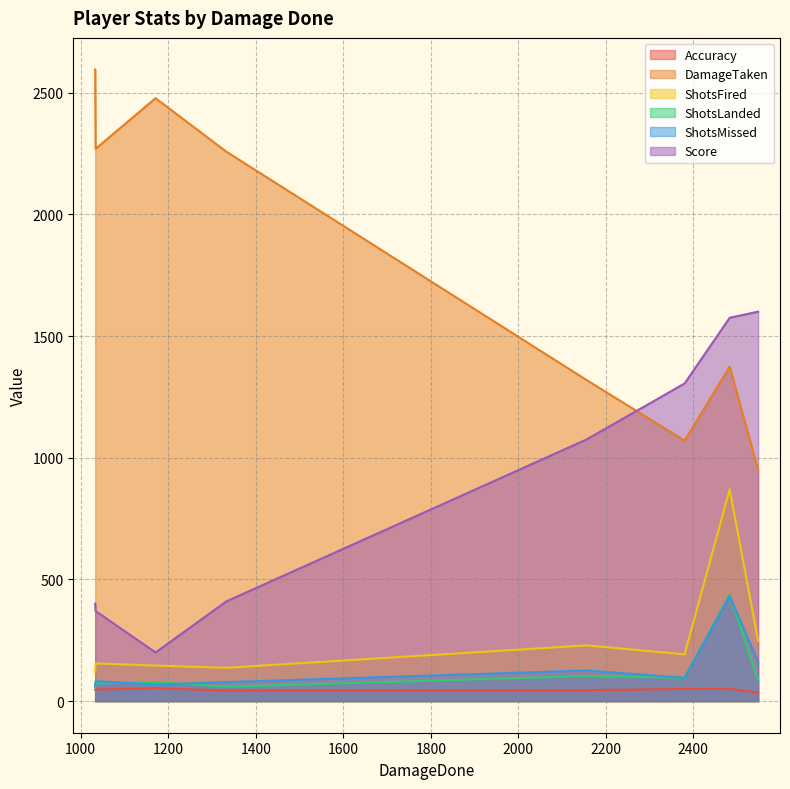

Rank the categories by Accuracy value from highest to lowest.

Blackligxt, SNlPEDRONE, zMightys, Wok GG, G0NN 27, SoSnakey, ThyInteritus, Jimbo